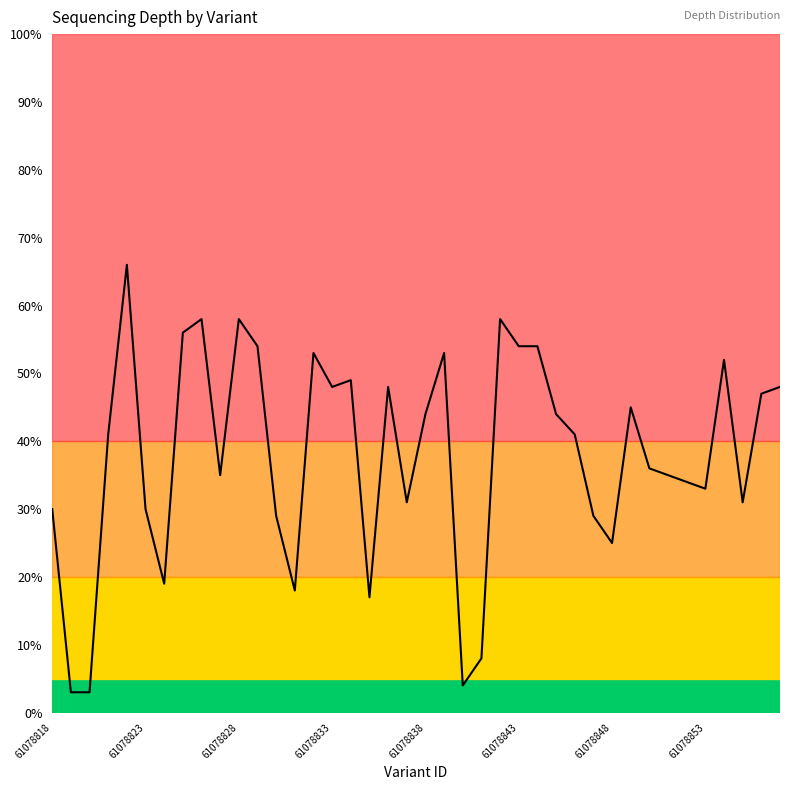

What is the difference between the maximum and minimum values?

63